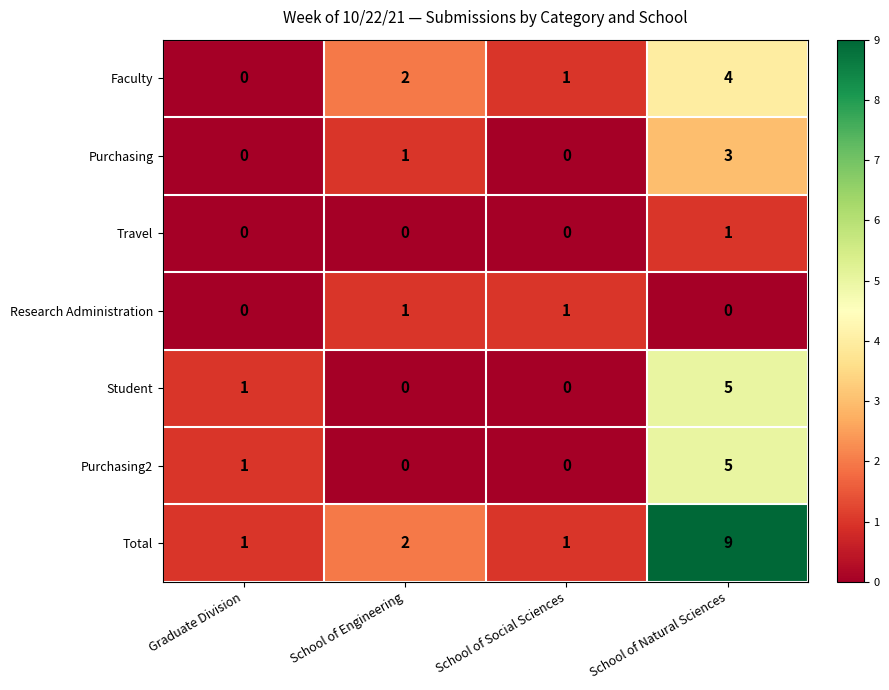

At how many categories does at least one series exceed 6?

1